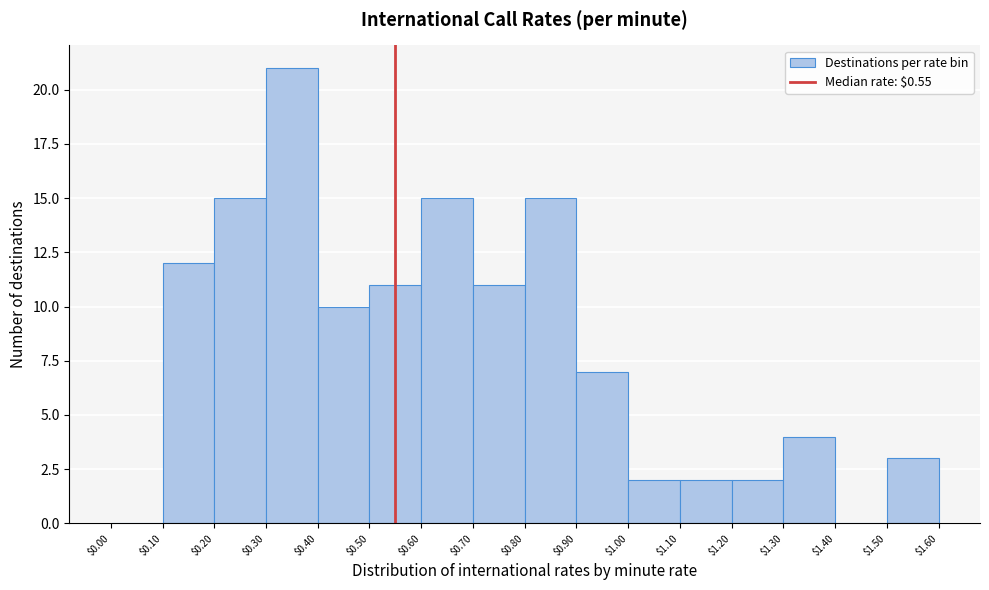

Which range on the x-axis has the tallest bar?

$0.30 to $0.40